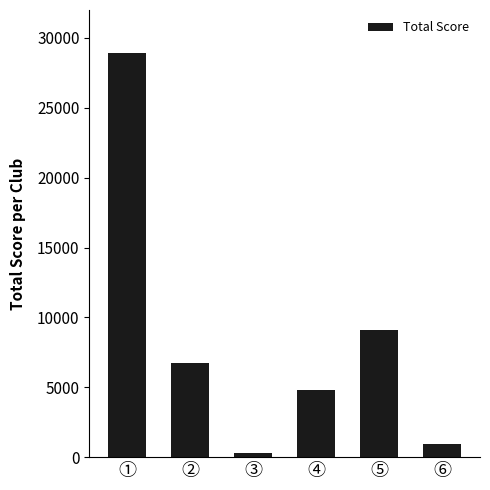

Reading left to right, list all the values displayed in this chart.

①=28905	②=6722	③=318	④=4800	⑤=9096	⑥=925